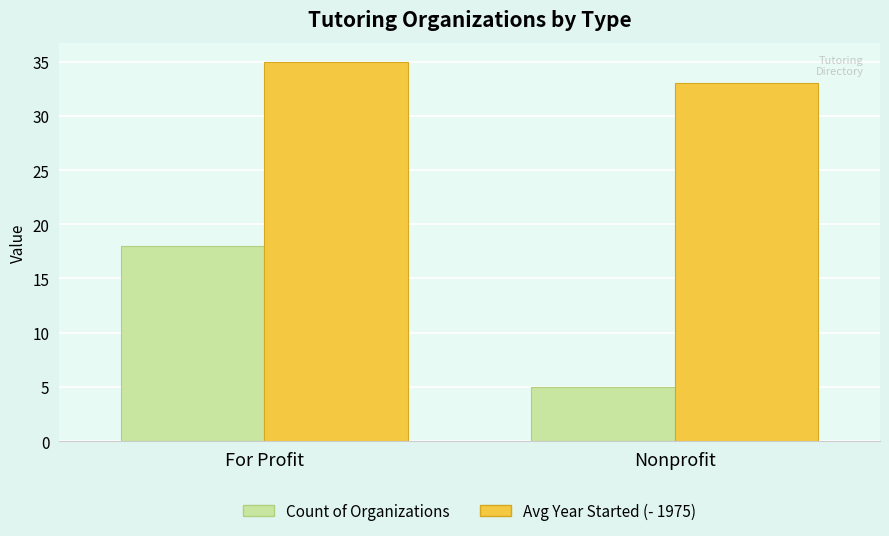

What is the difference between the maximum and minimum values in the Avg Year Started (- 1975) series?

2